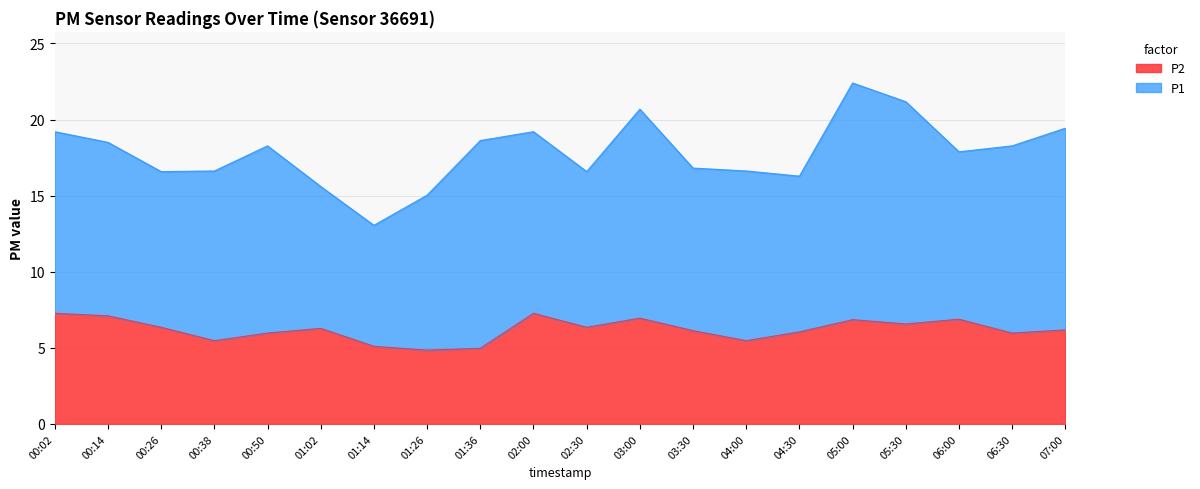

The chart shows a value of 7.1 at 00:14. True or false?

True